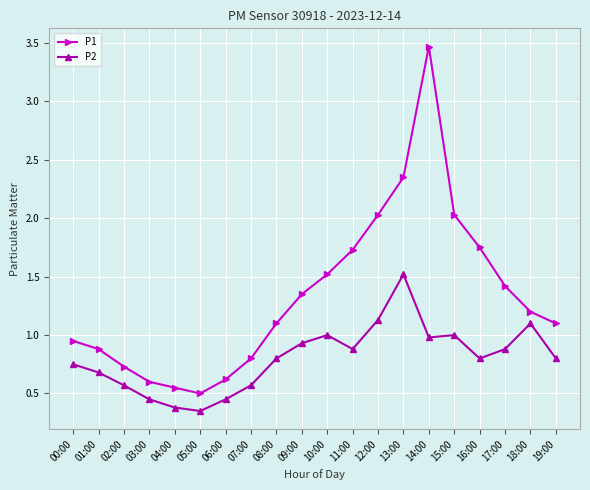

At which label is P2 closest to 0?

05:00